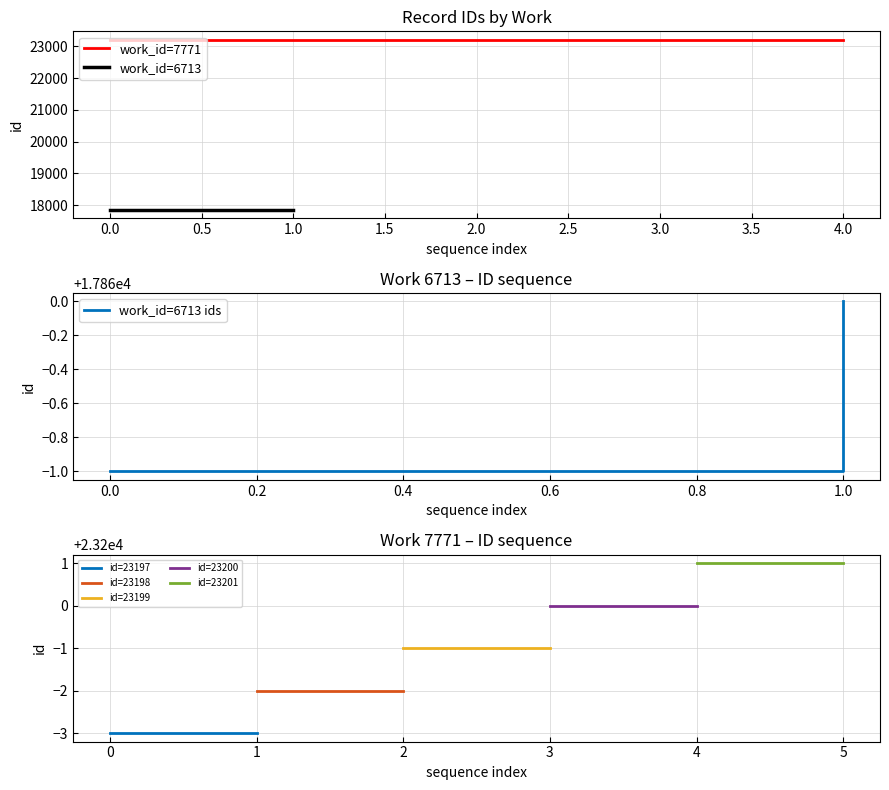

Reading right to left, what are all the values shown in this chart?

23201	23200	23199	23198	23197